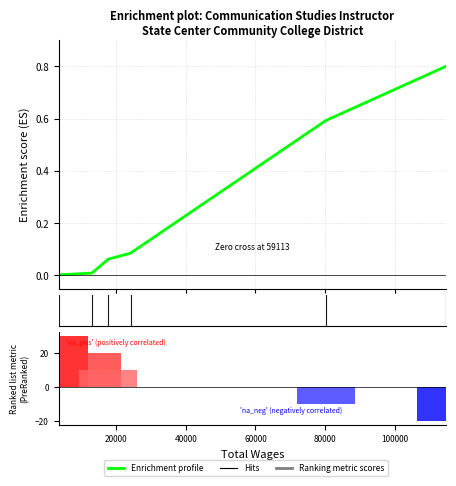

Does the chart contain stacked bars?

No